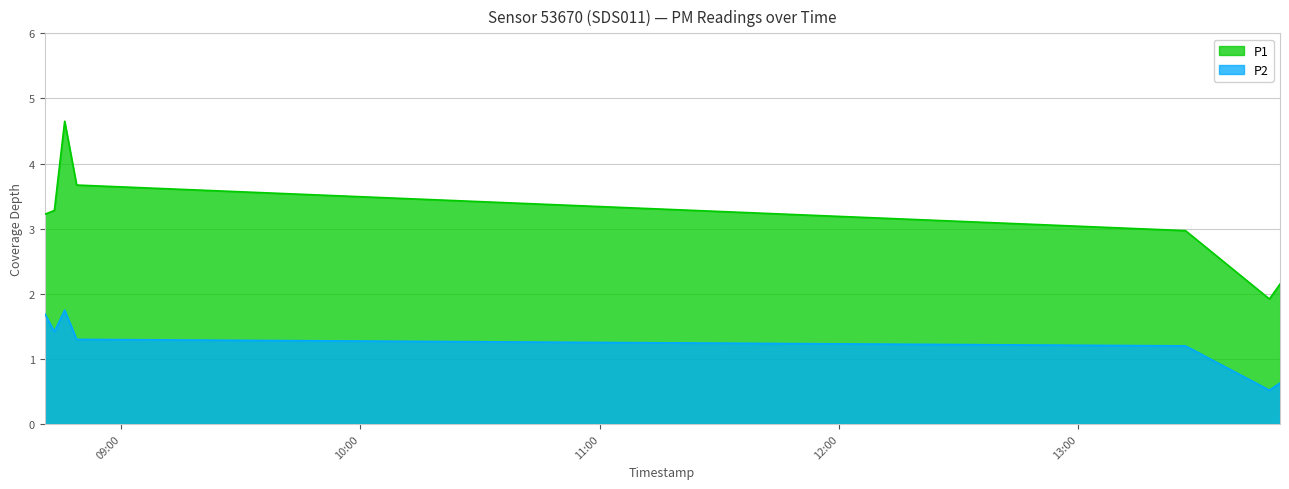

True or false: P2 and P1 cross at least once.

False